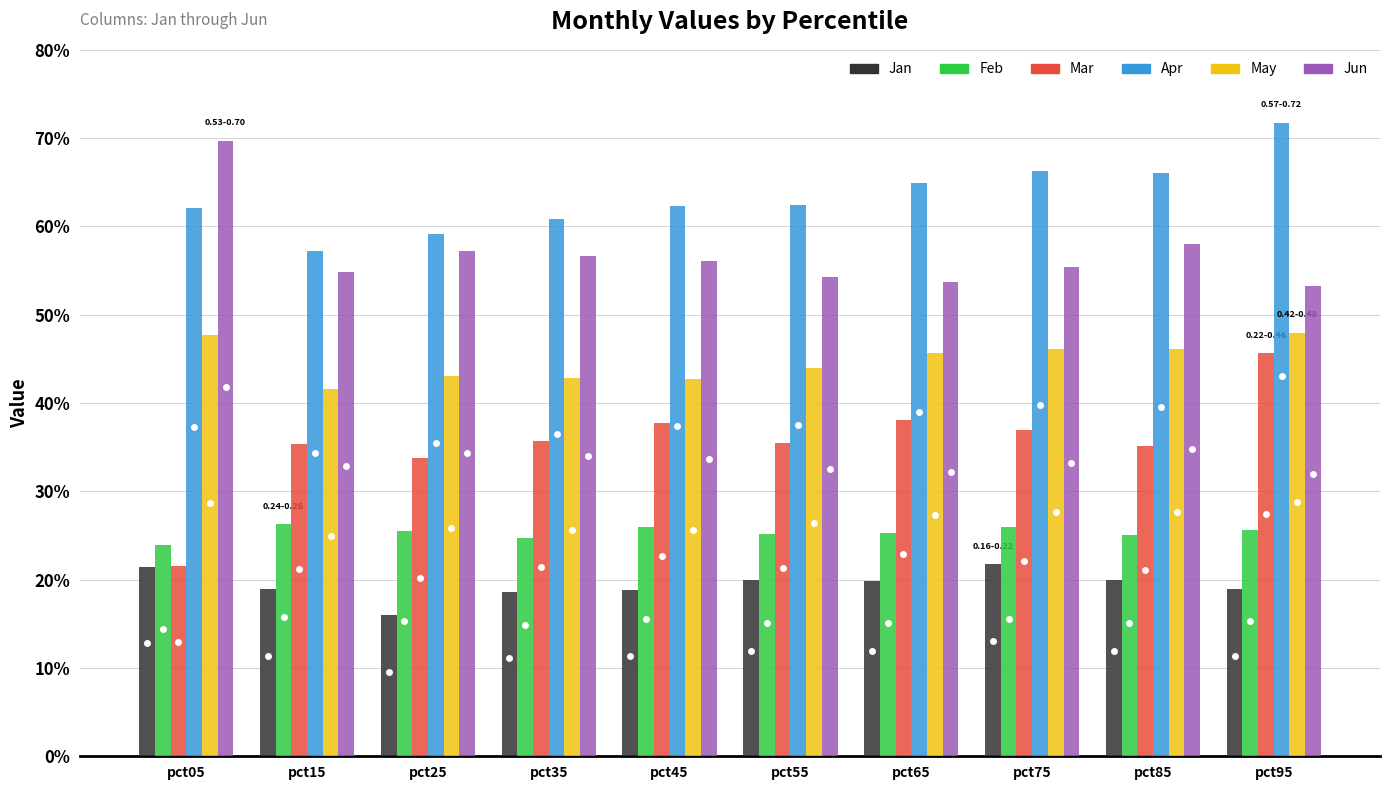

Which series has the widest spread of values?

Mar